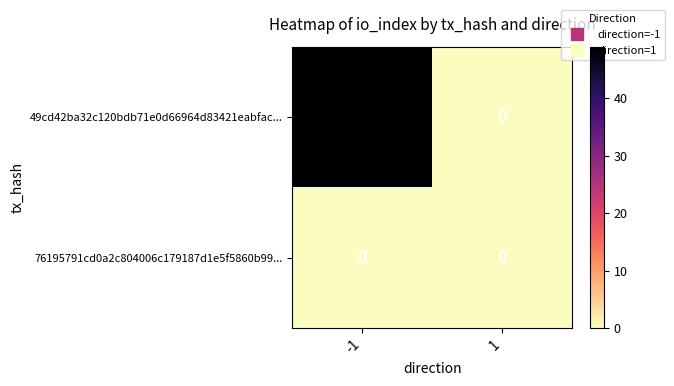

Reading left to right, what are all the values shown in this chart?

49cd42ba32c120bdb71e0d66964d83421eabfac...: -1=49	1=0
76195791cd0a2c804006c179187d1e5f5860b99...: -1=0	1=0